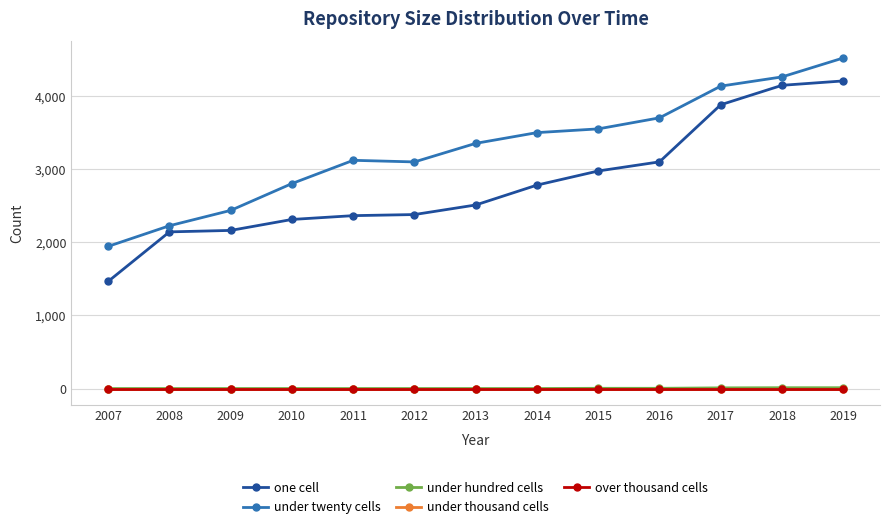

What is the value of the under twenty cells point at the 4th from the left?

2804